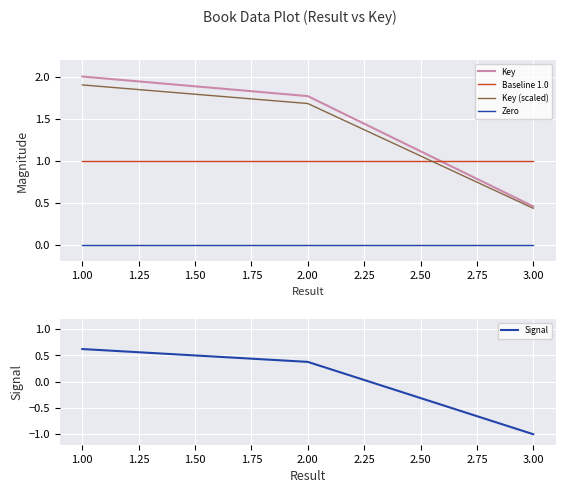

Which series has the largest range (max minus min)?

Signal